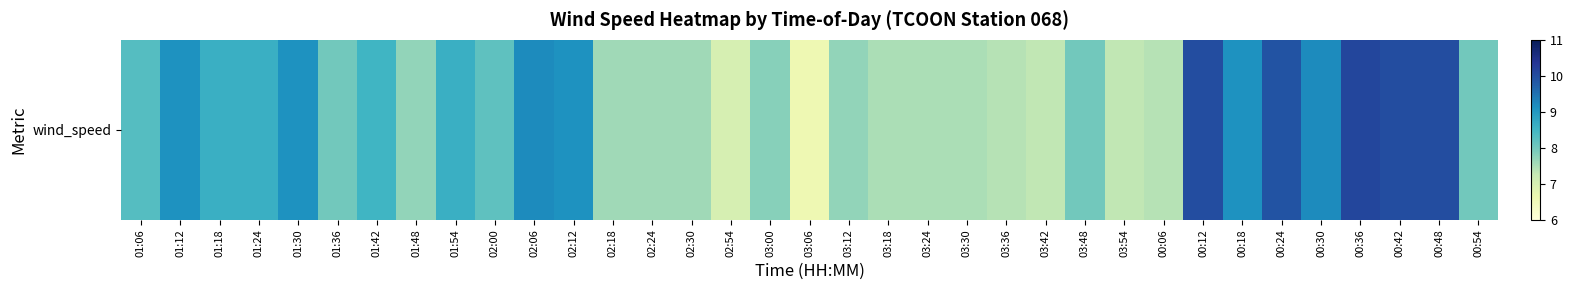

How many categories are shown in the chart?

35